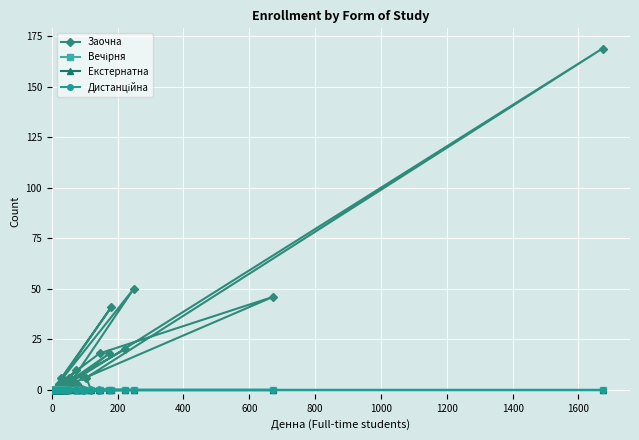

Count the number of data series in this chart.

4